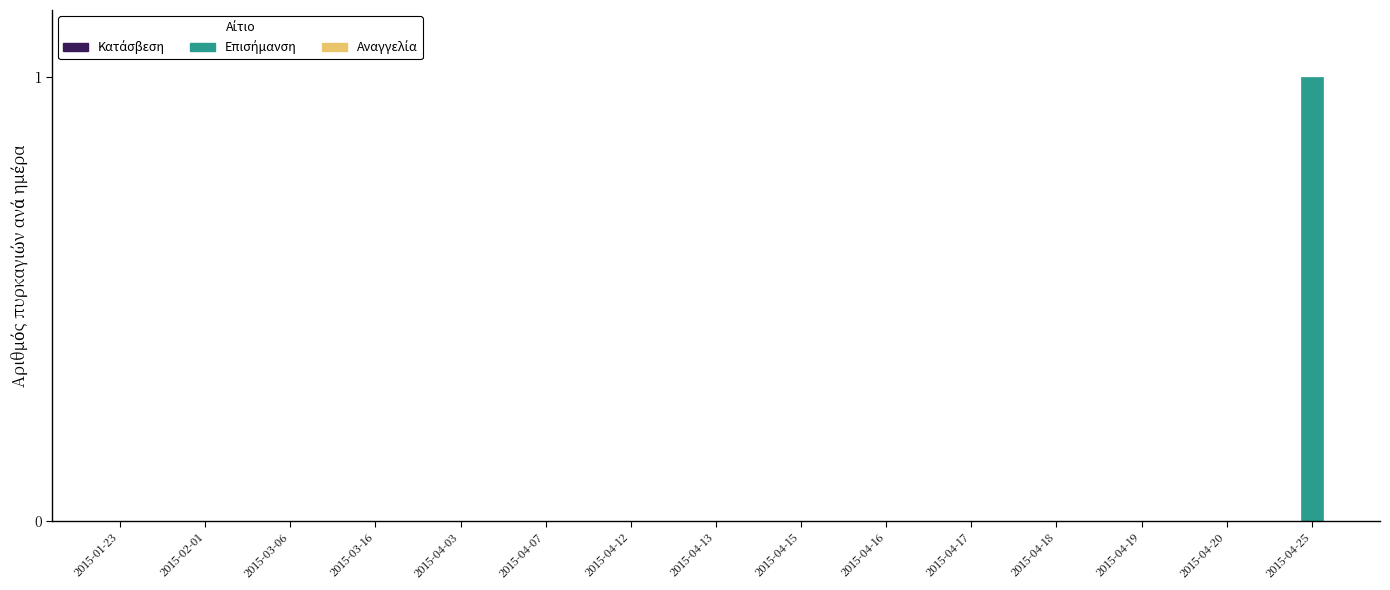

Reading left to right, extract all data points from this chart.

2015-01-23=0	2015-02-01=0	2015-03-06=0	2015-03-16=0	2015-04-03=0	2015-04-07=0	2015-04-12=0	2015-04-13=0	2015-04-15=0	2015-04-16=0	2015-04-17=0	2015-04-18=0	2015-04-19=0	2015-04-20=0	2015-04-25=1